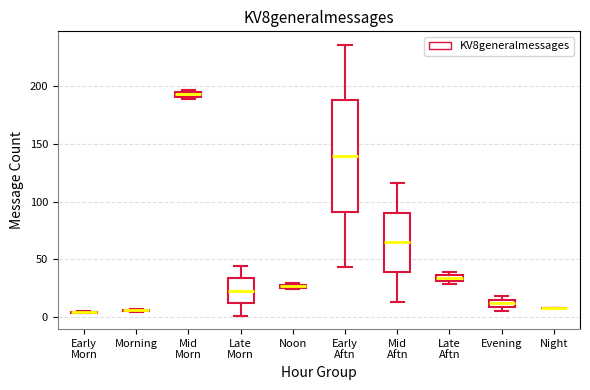

Which box is the tallest, from its lower edge to its upper edge?

Early Aftn